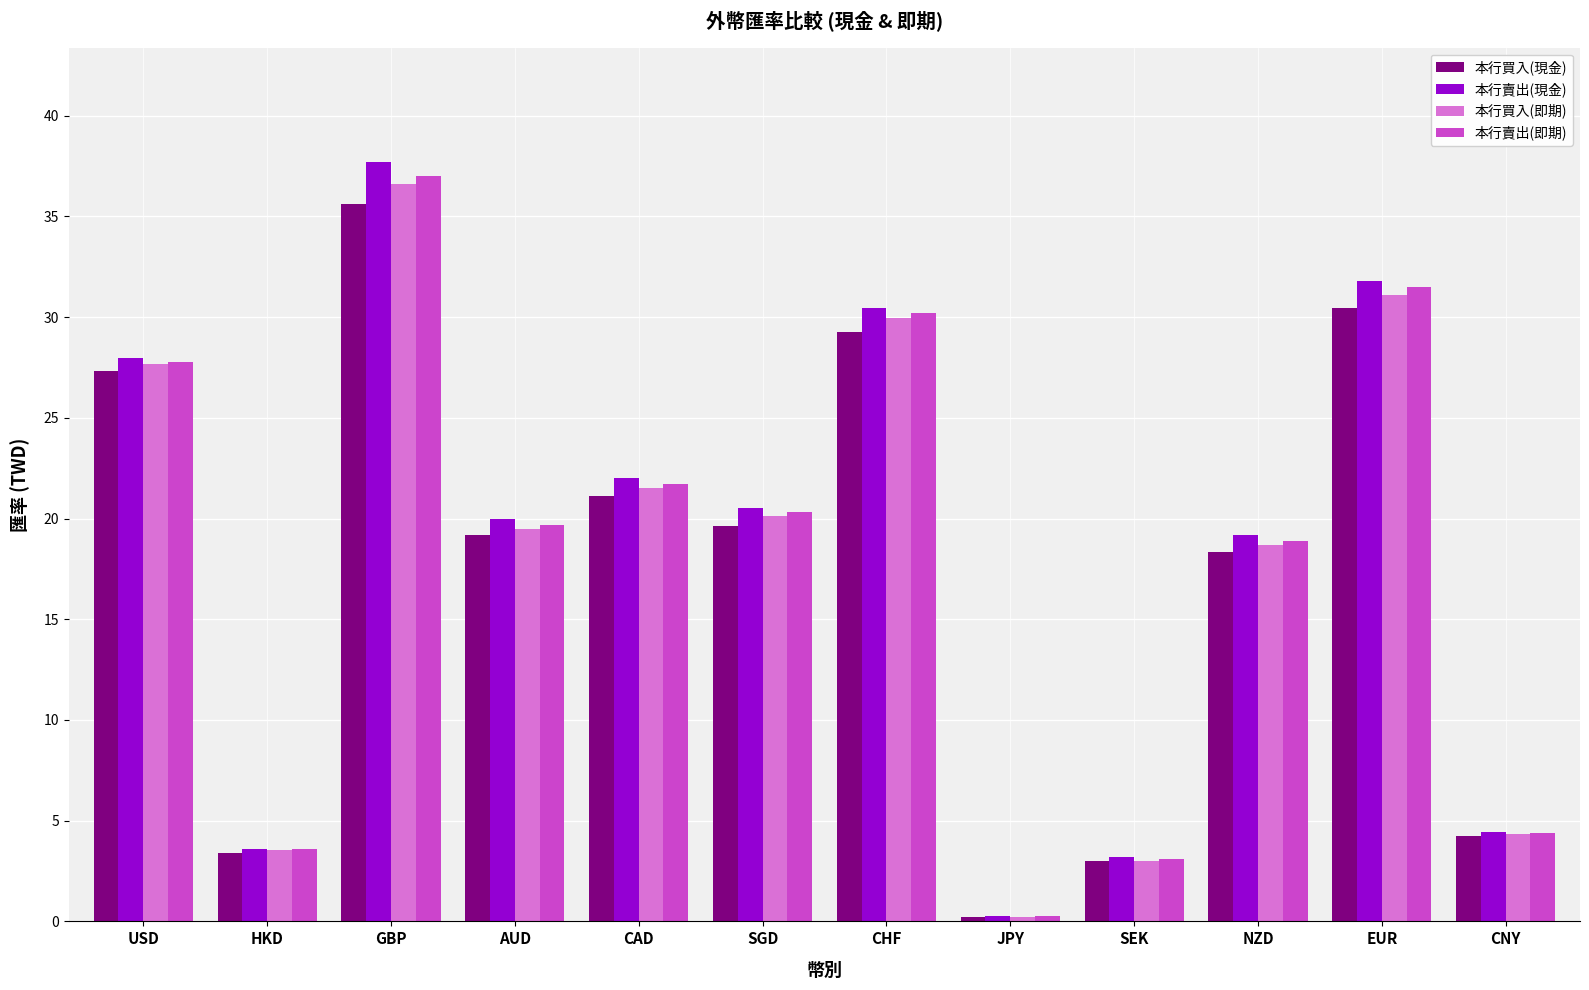

Reading left to right, extract all data points from this chart.

本行買入(現金): 27.3	3.4	35.6	19.2	21.1	19.6	29.3	0.2	3.0	18.3	30.5	4.3
本行賣出(現金): 28.0	3.6	37.7	20.0	22.0	20.6	30.5	0.2	3.2	19.2	31.8	4.4
本行買入(即期): 27.7	3.5	36.6	19.5	21.5	20.1	29.9	0.2	3.0	18.7	31.1	4.3
本行賣出(即期): 27.8	3.6	37.0	19.7	21.7	20.3	30.2	0.2	3.1	18.9	31.5	4.4